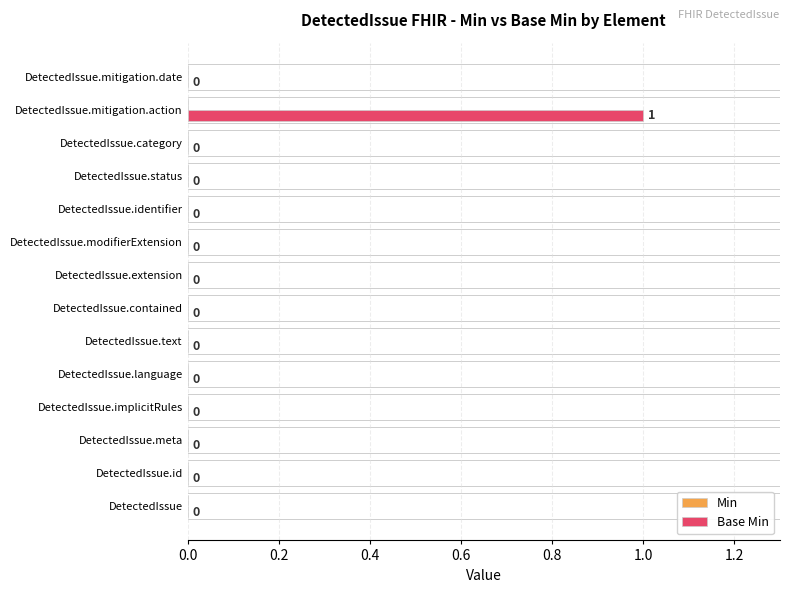

At which category does the chart reach its peak across all series?

DetectedIssue.mitigation.action